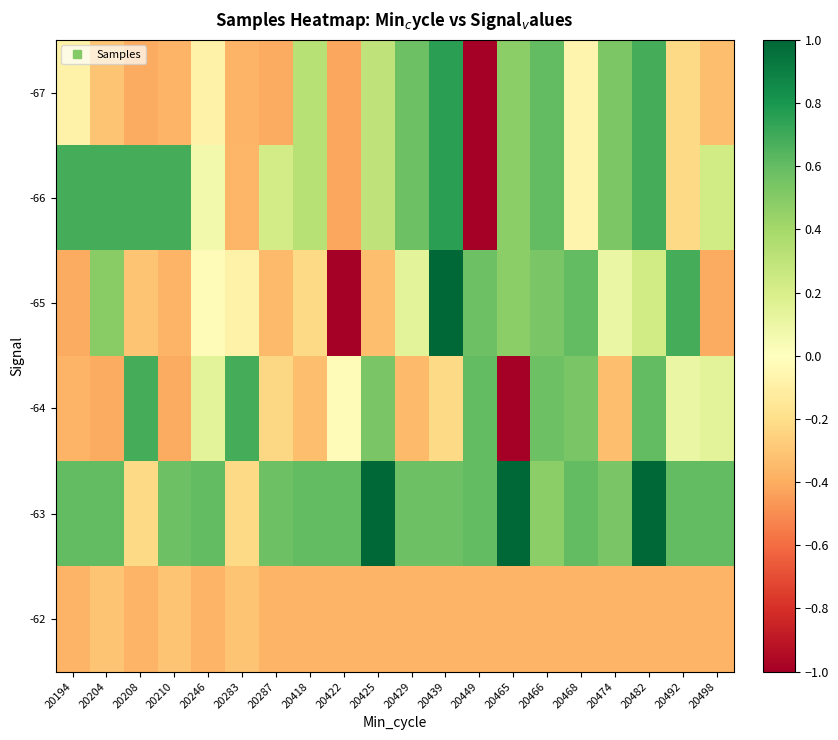

Count the number of categories in the chart.

20